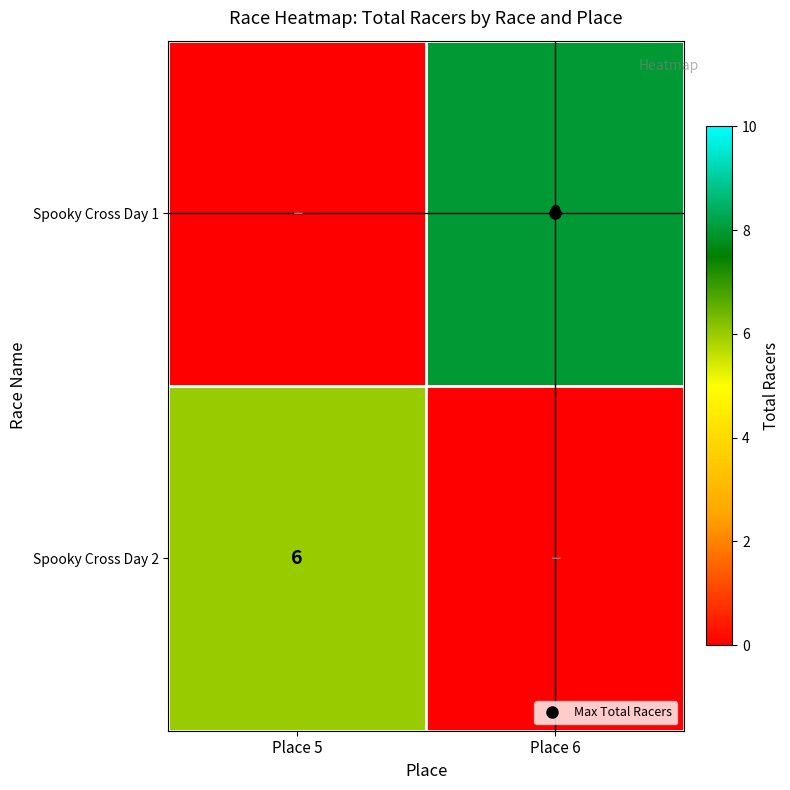

Count the number of data series in this chart.

2